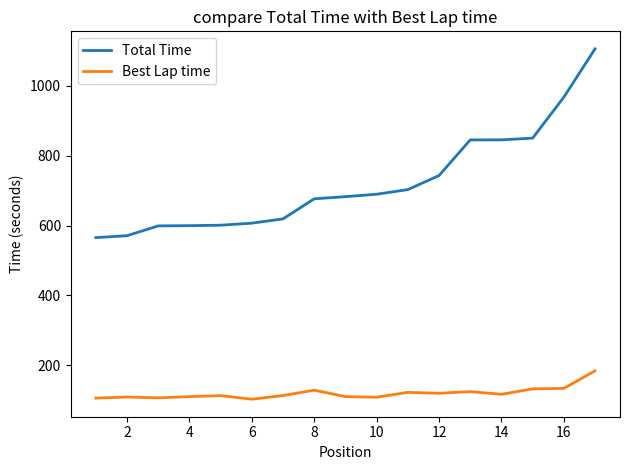

Which series has the largest total across all categories?

Total Time